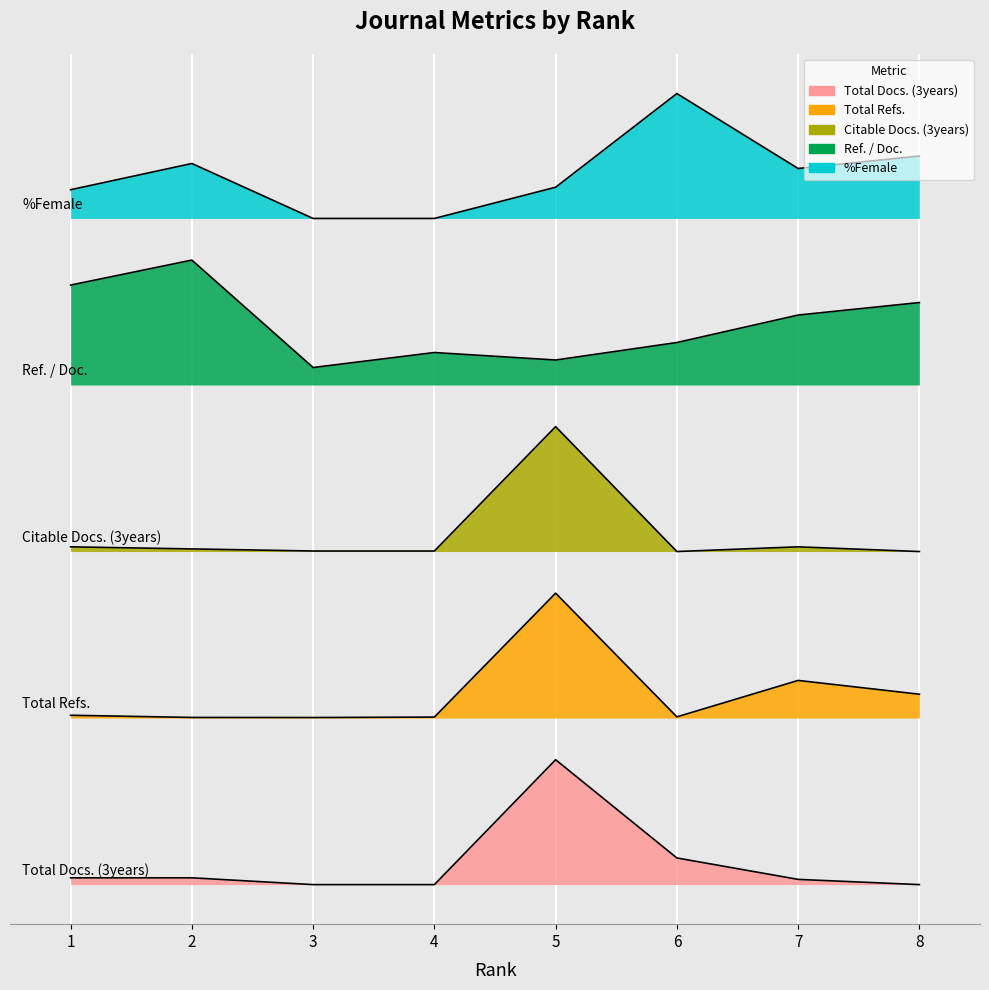

List the series in order of their overall mean, lowest first.

Total Docs. (3years), Total Refs., Citable Docs. (3years), Ref. / Doc., %Female